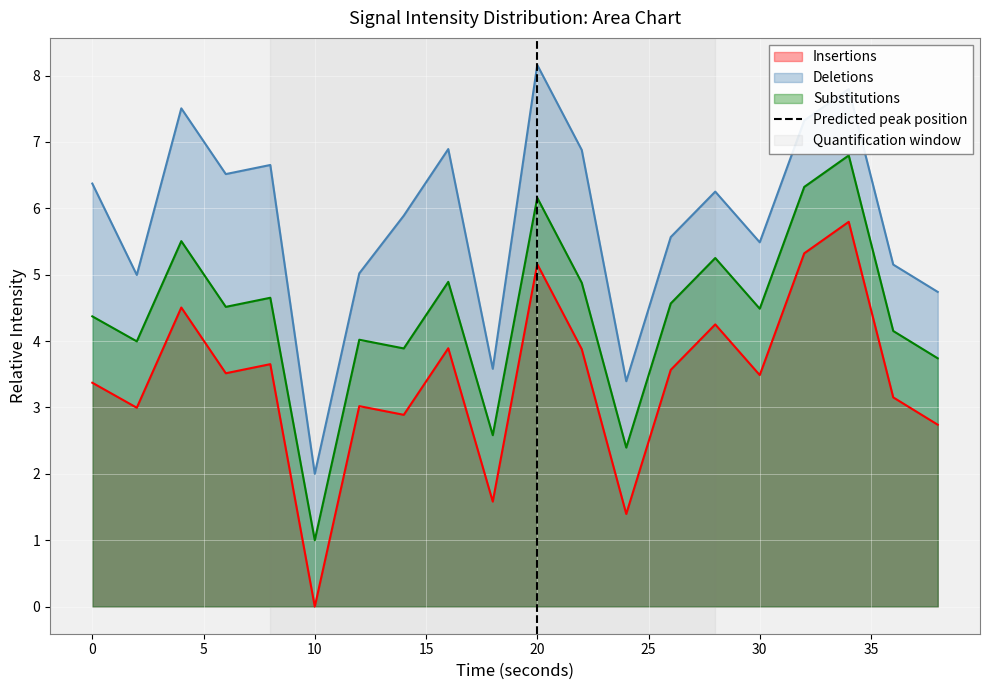

Is it true that Substitutions equals 1.6 at 30?

False